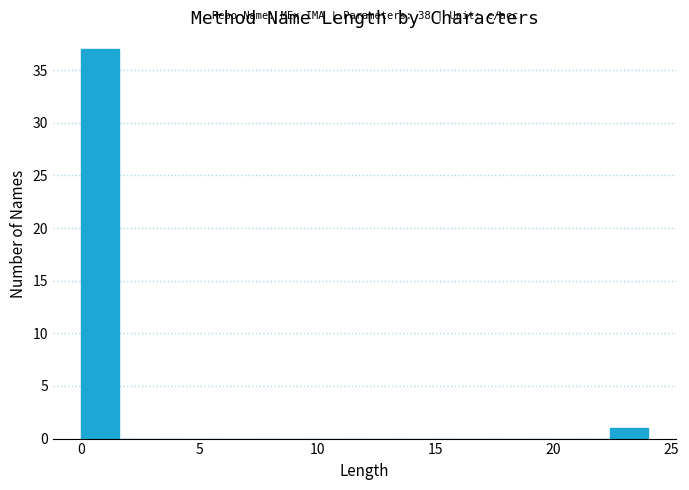

Around what value on the x-axis is the tallest bar? Give the approximate position of its centre, as read against the axis.

1.0